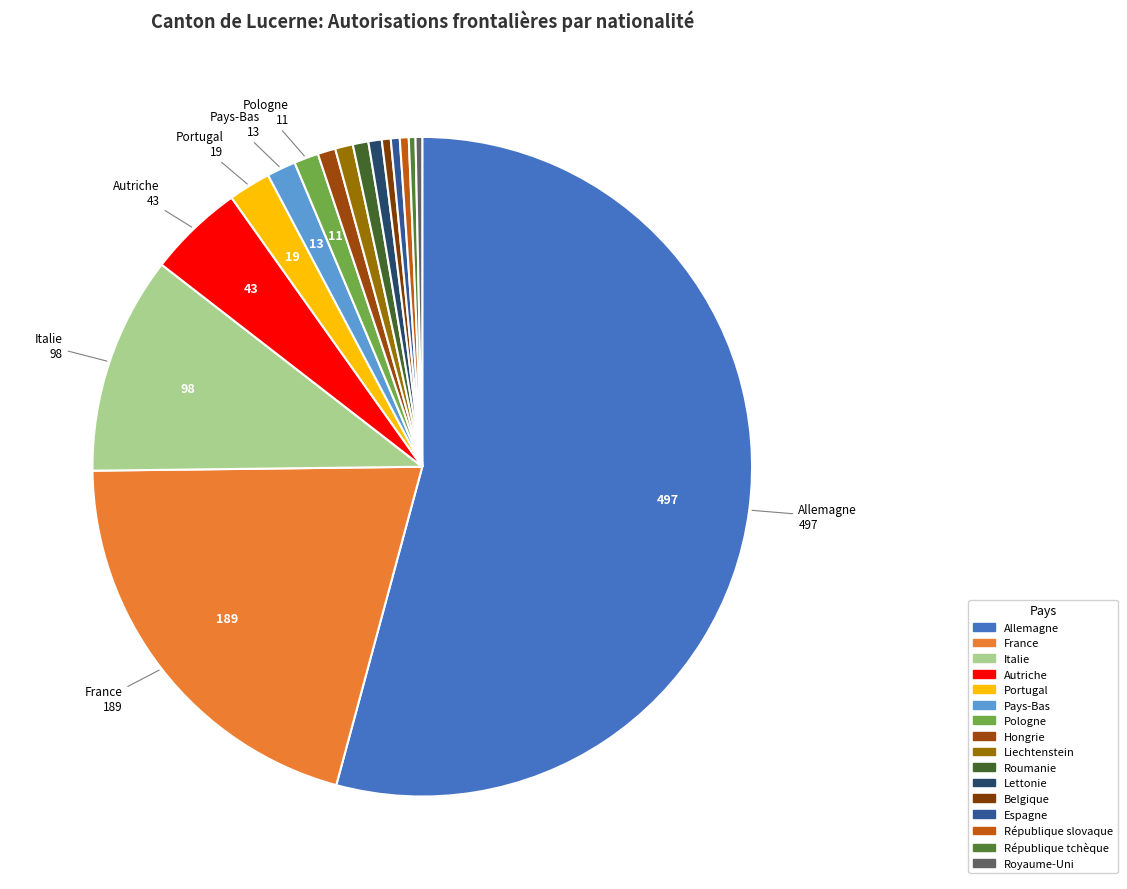

Is the sum of République slovaque and Allemagne greater than half?

Yes